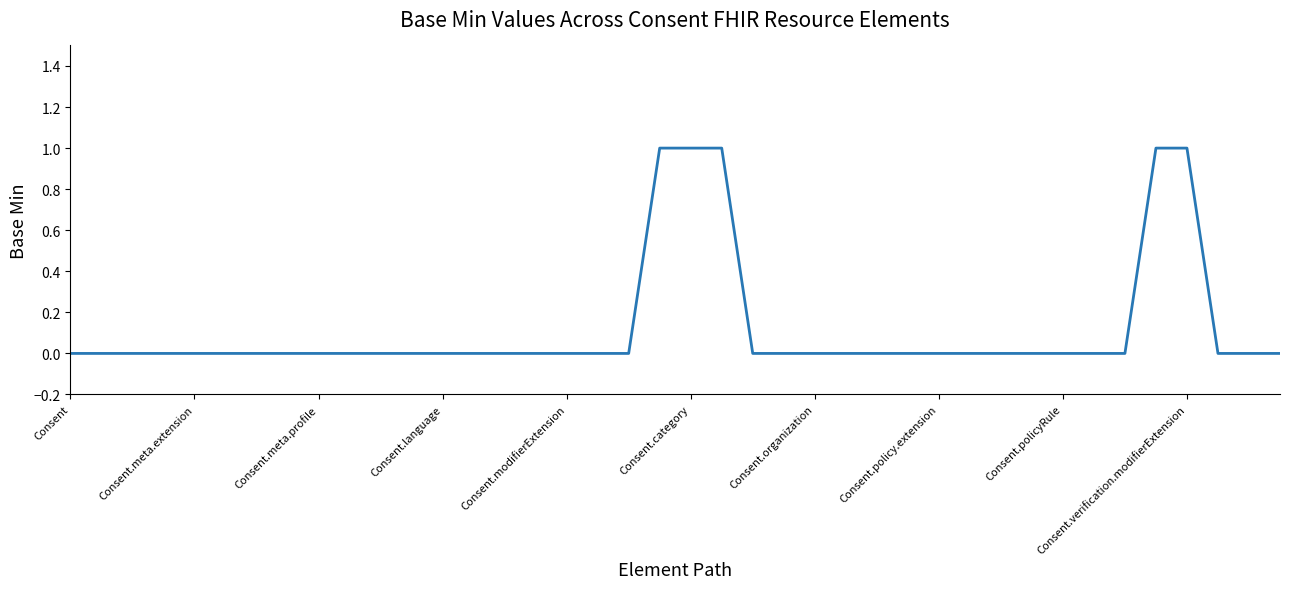

How many lines are shown in the chart?

1